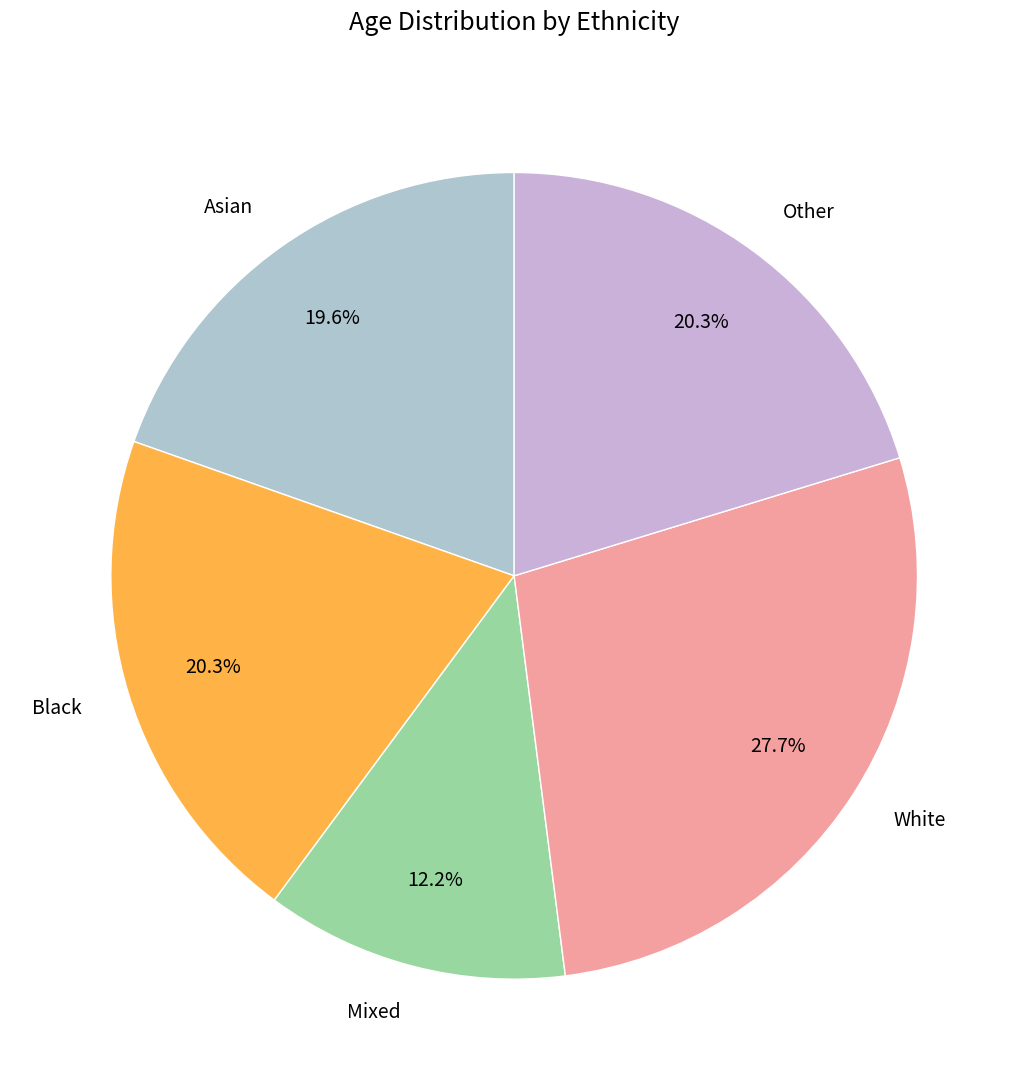

Combined, do Mixed and Black account for over 50%?

No